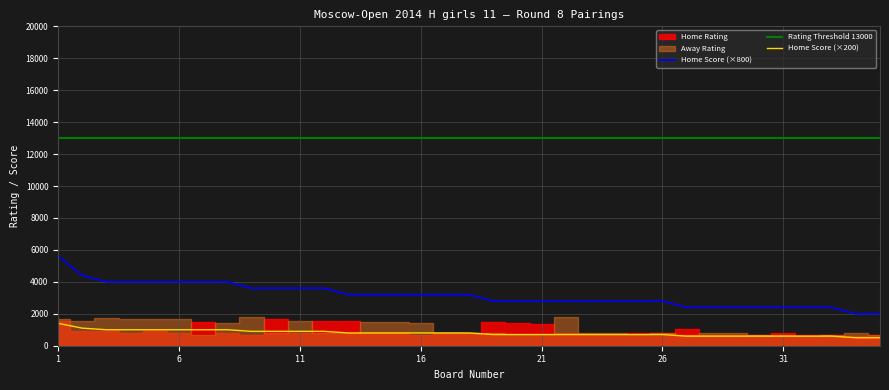

True or false: Rating Threshold 13000 and Home Score (×800) cross at least once.

False